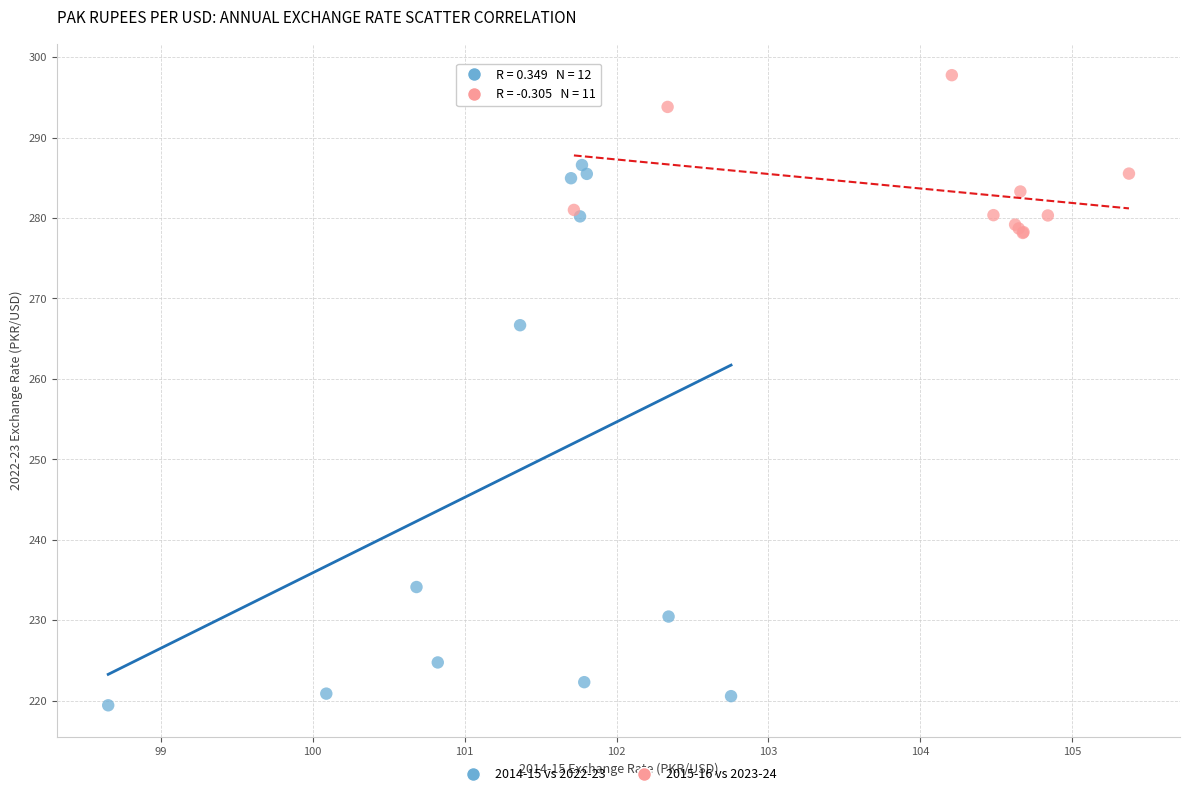

Which series has the largest Y range (max minus min)?

2014-15 vs 2022-23